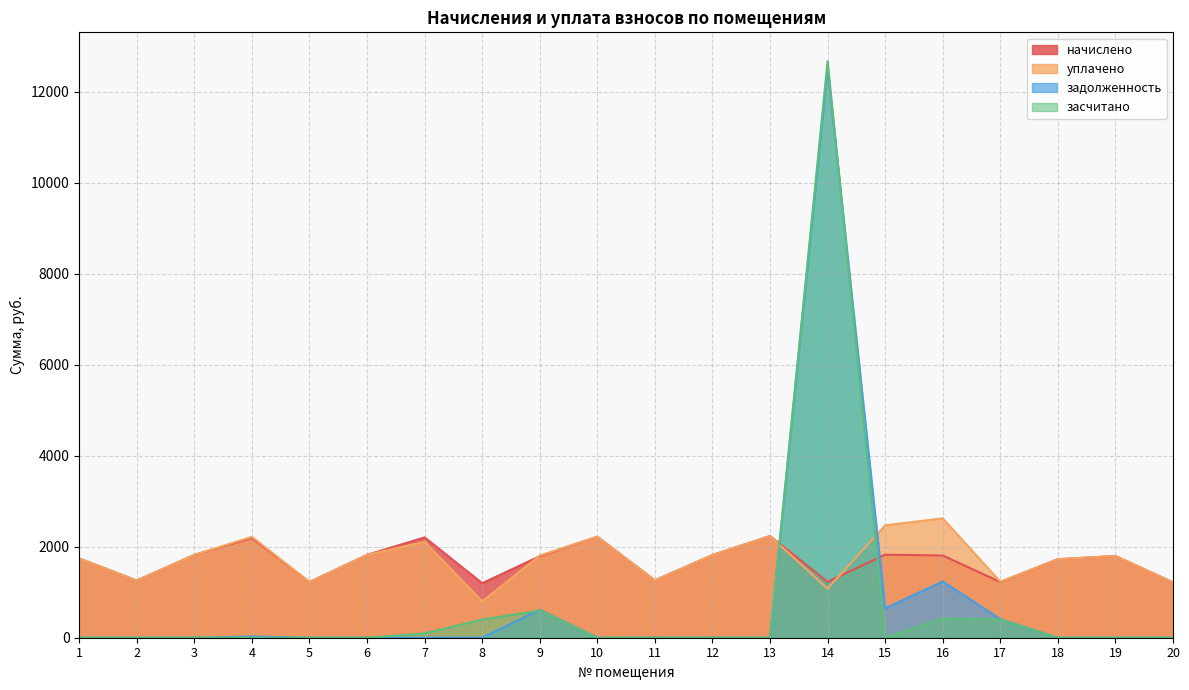

Which series ends up on top after the final intersection of задолженность and уплачено?

уплачено